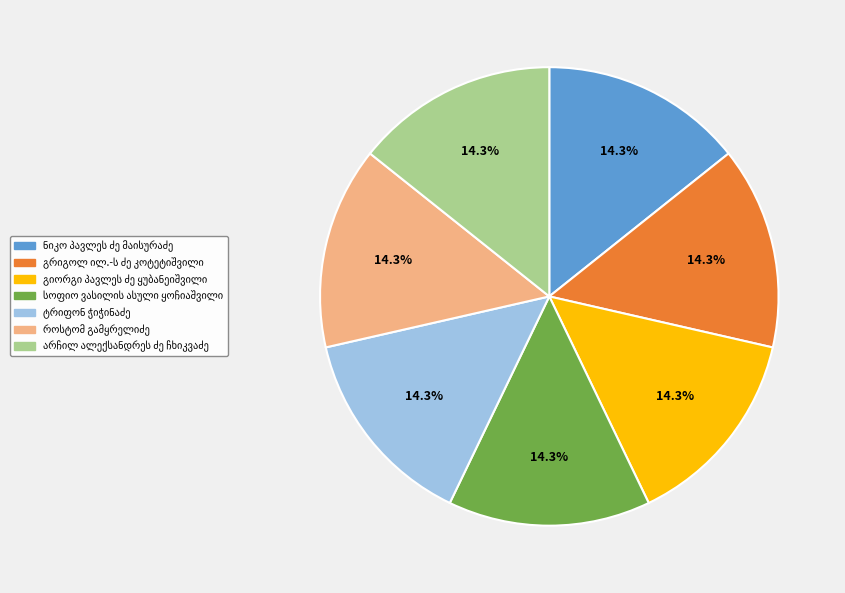

Does any single category account for the majority?

No